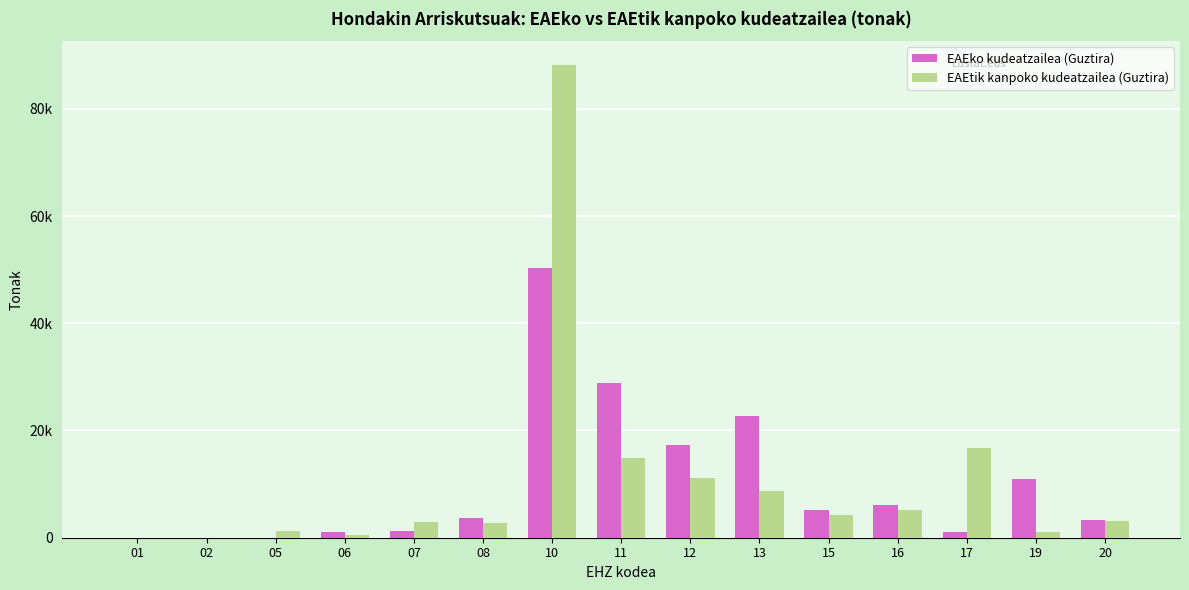

Does the chart contain stacked bars?

No